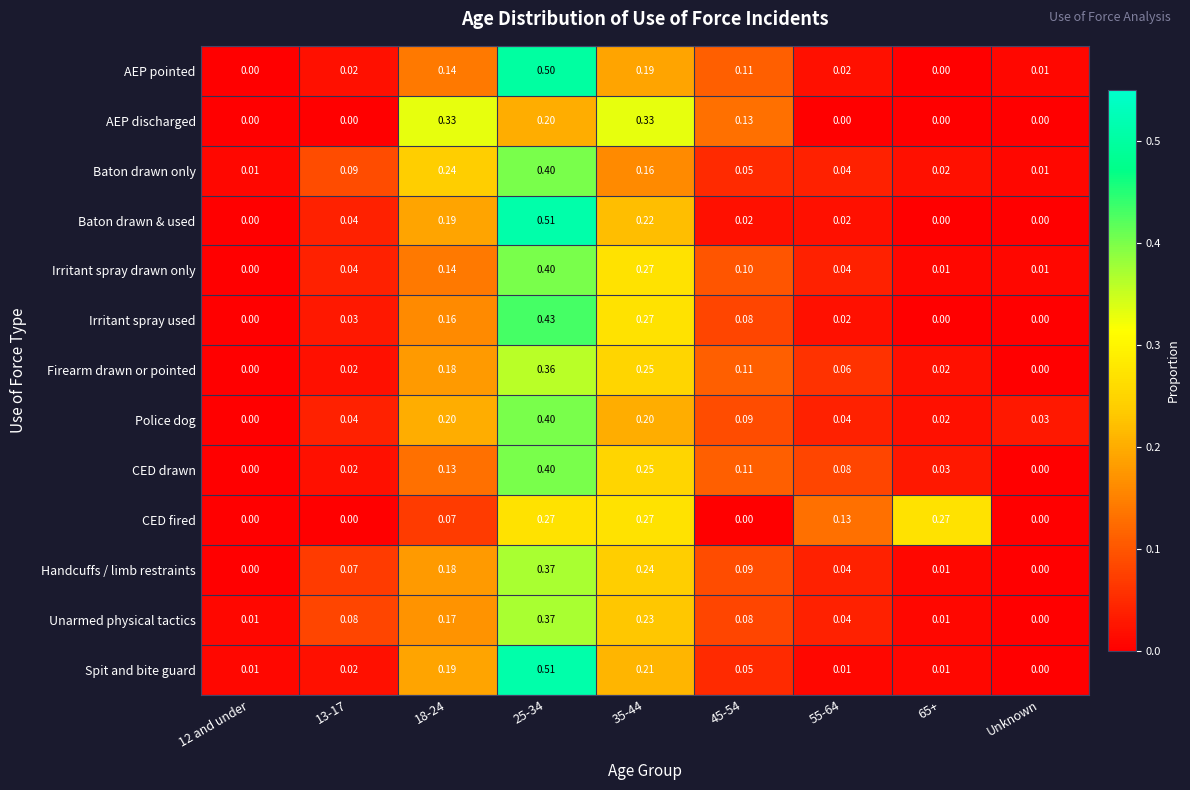

Is the value of Firearm drawn or pointed at 12 and under greater than the value of Baton drawn only at 12 and under?

No